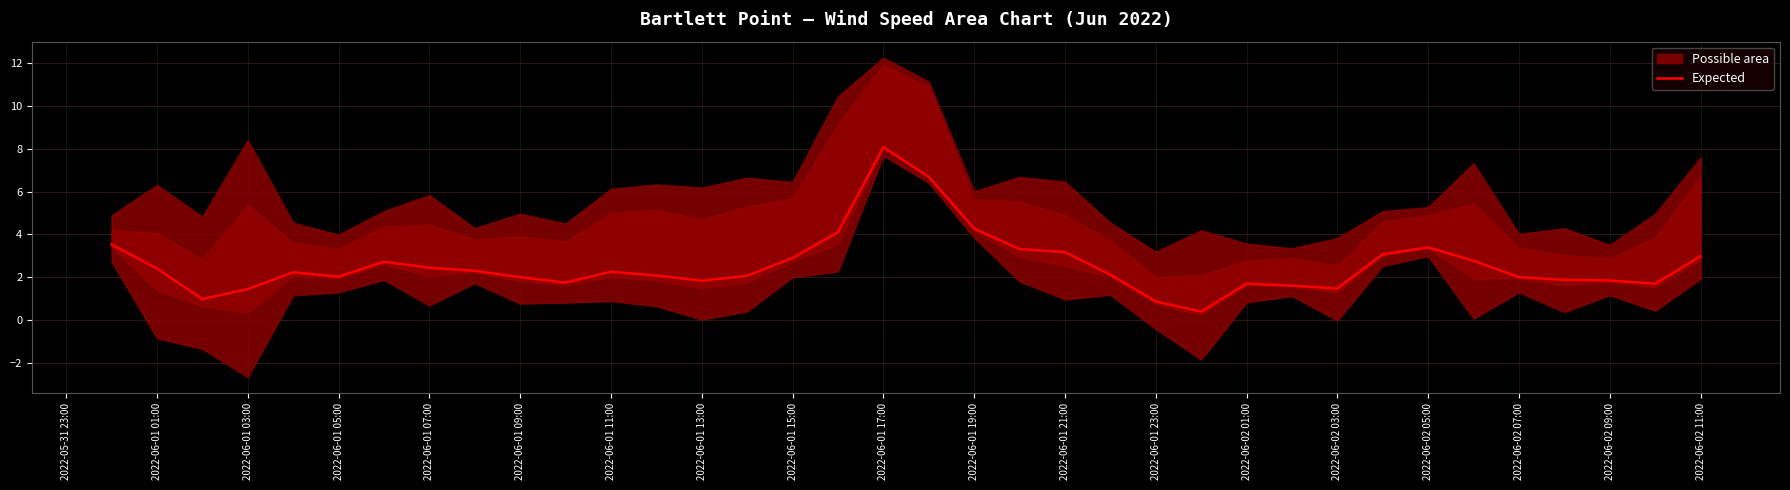

What is the minimum value for Expected?

0.4